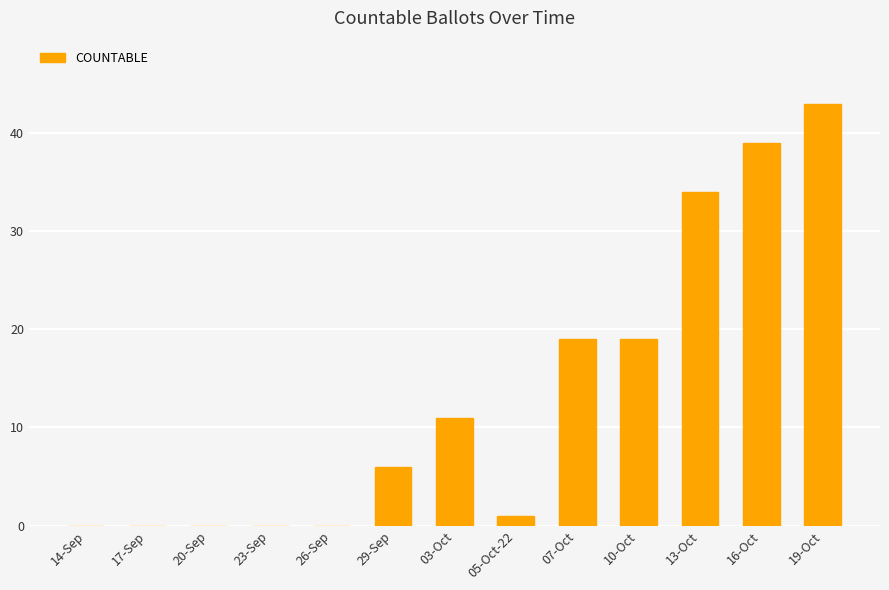

Reading left to right, transcribe all the data shown in this chart.

0	0	0	0	0	6	11	1	19	19	34	39	43